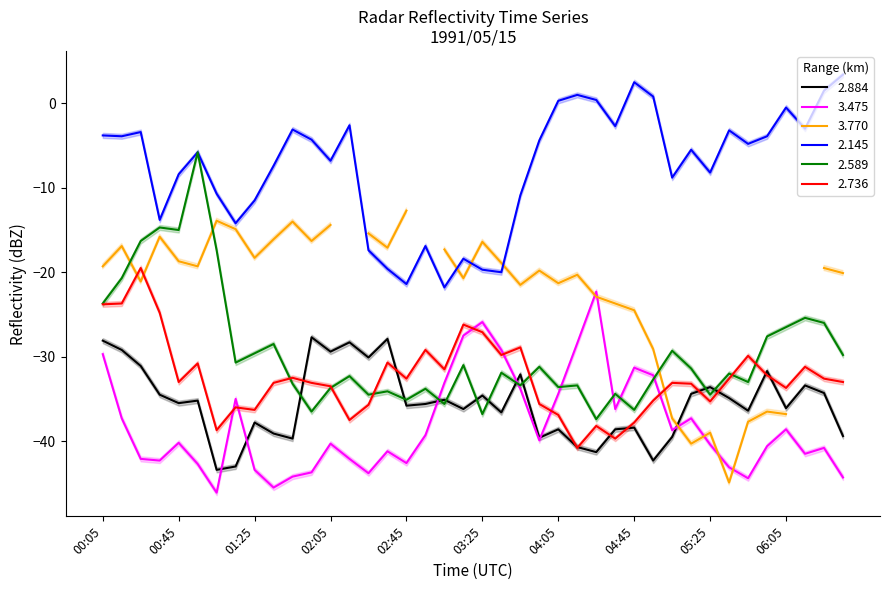

What position from the right is 1991/05/15 04:55?

11